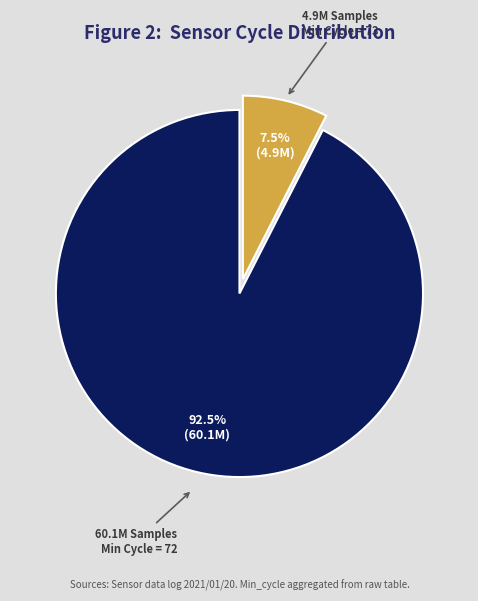

Is there a majority slice in this chart?

Yes